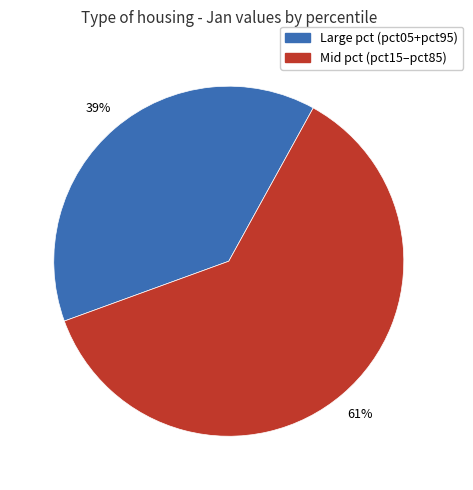

Count the number of slices in the pie.

2